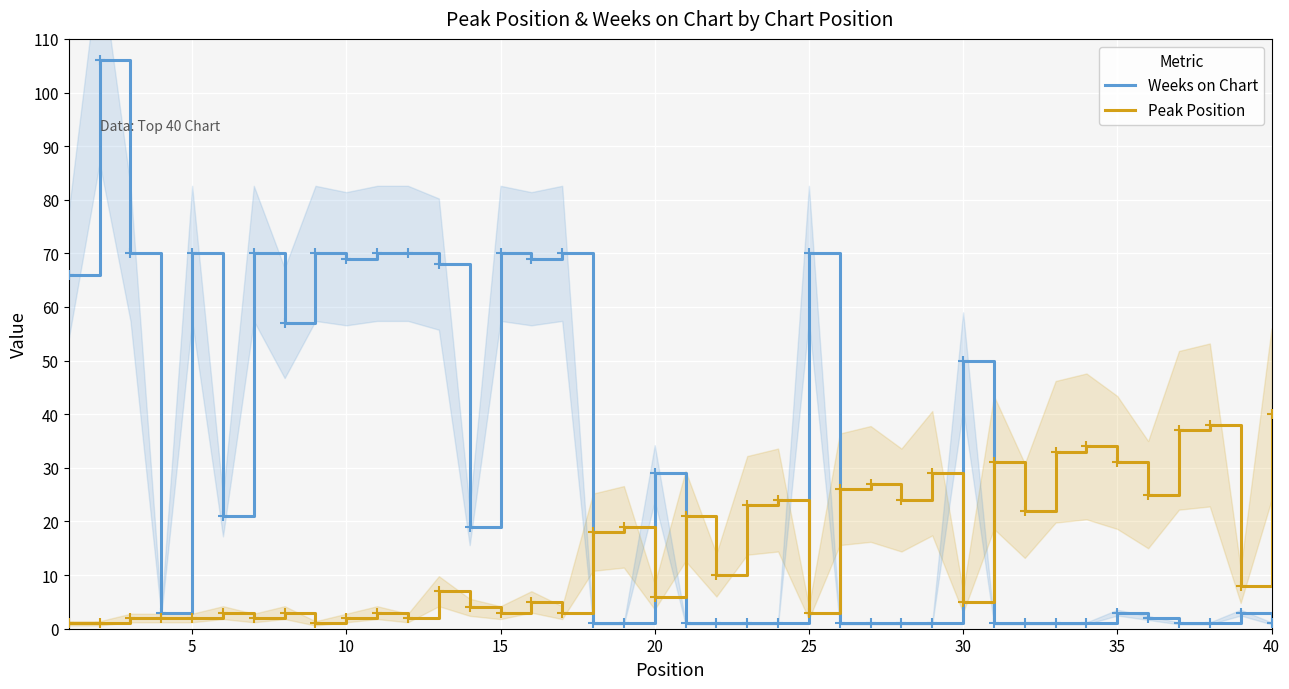

What is the difference between the maximum and minimum values in the Weeks on Chart series?

105